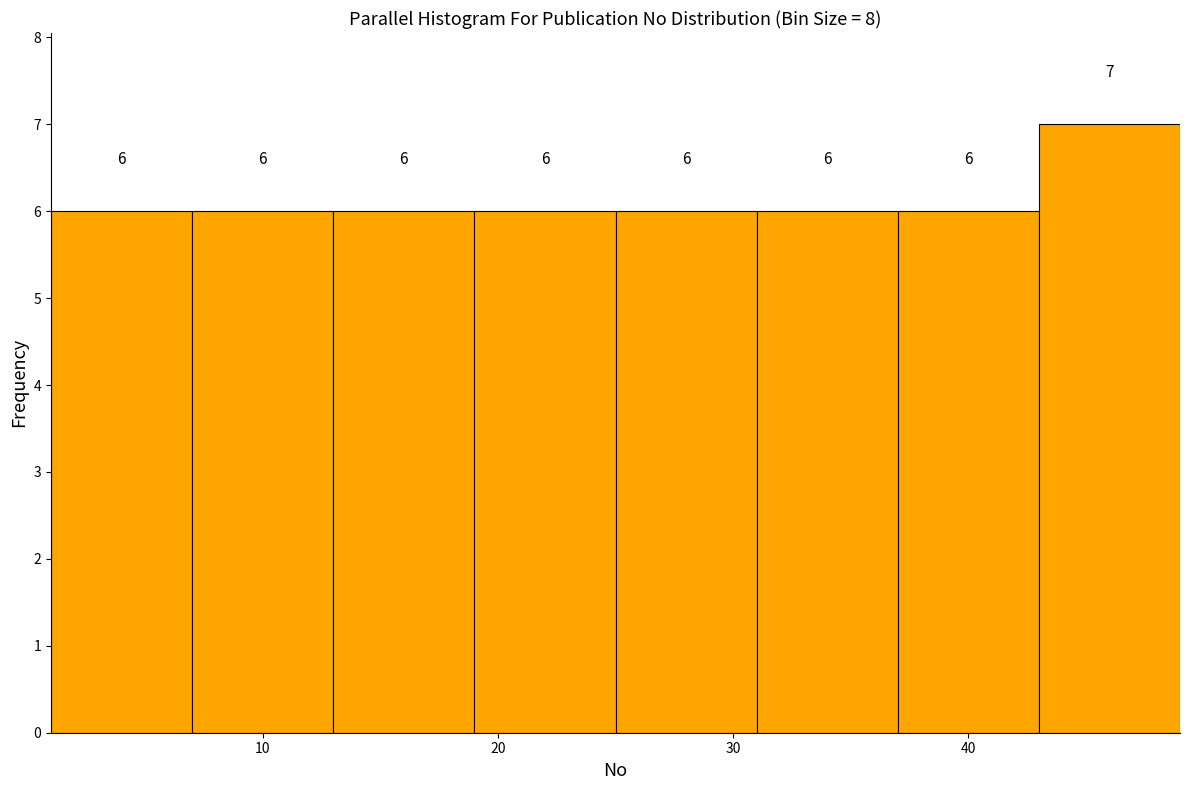

What is the height of the bar covering 37 to 43 on the x-axis?

6